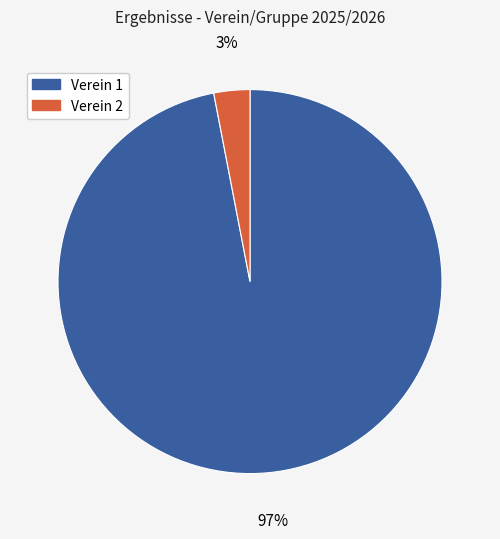

Is there a majority slice in this chart?

Yes